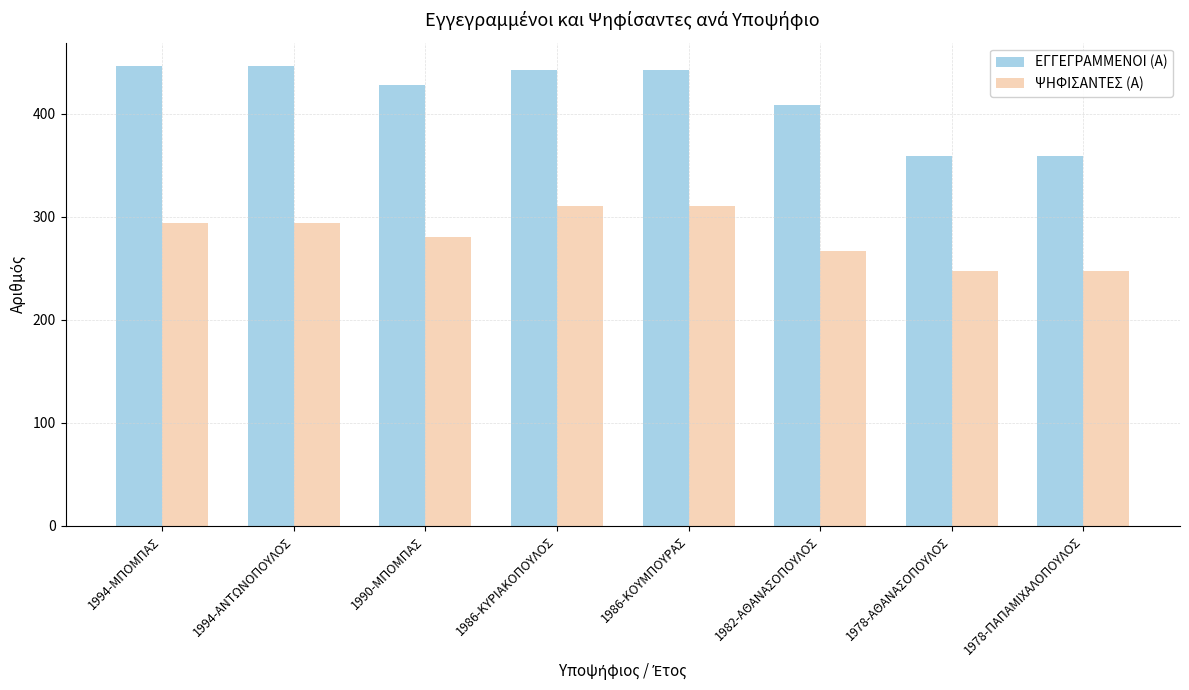

Which series has the largest total across all categories?

ΕΓΓΕΓΡΑΜΜΕΝΟΙ (Α)